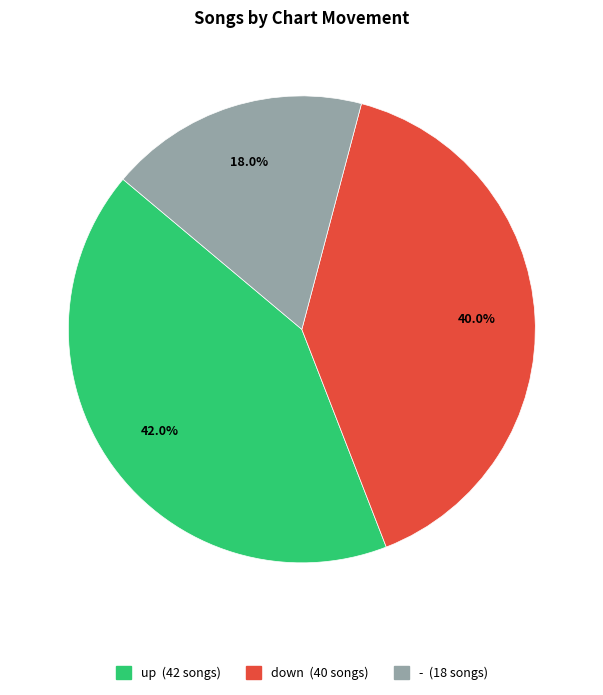

What percentage is NOT represented by -?

82.0%